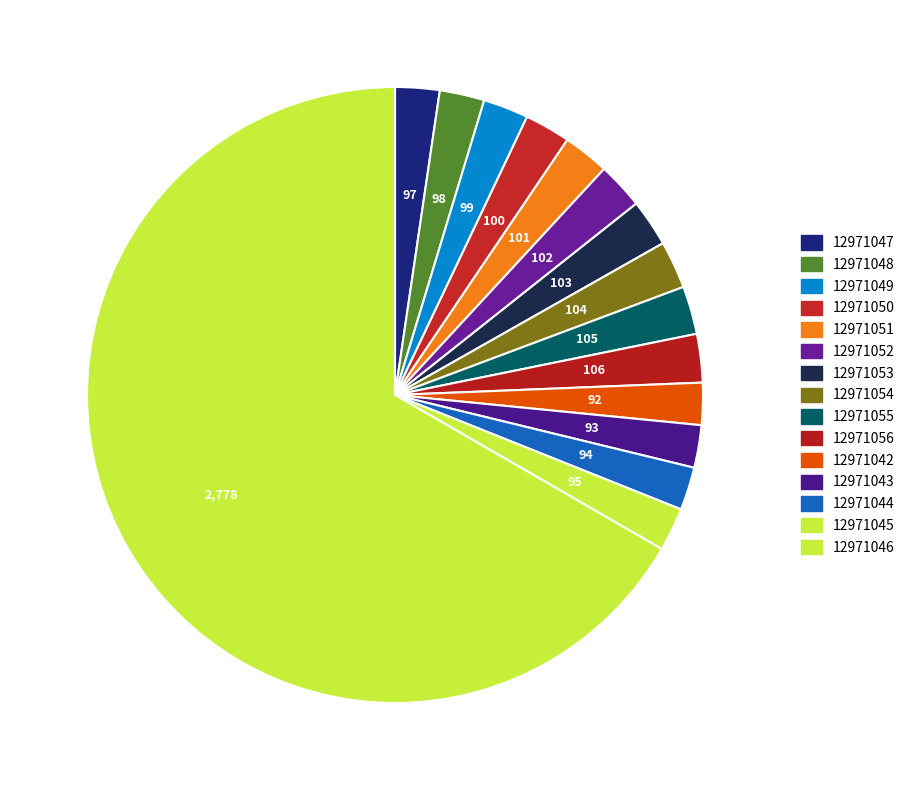

Count the number of slices in the pie.

15